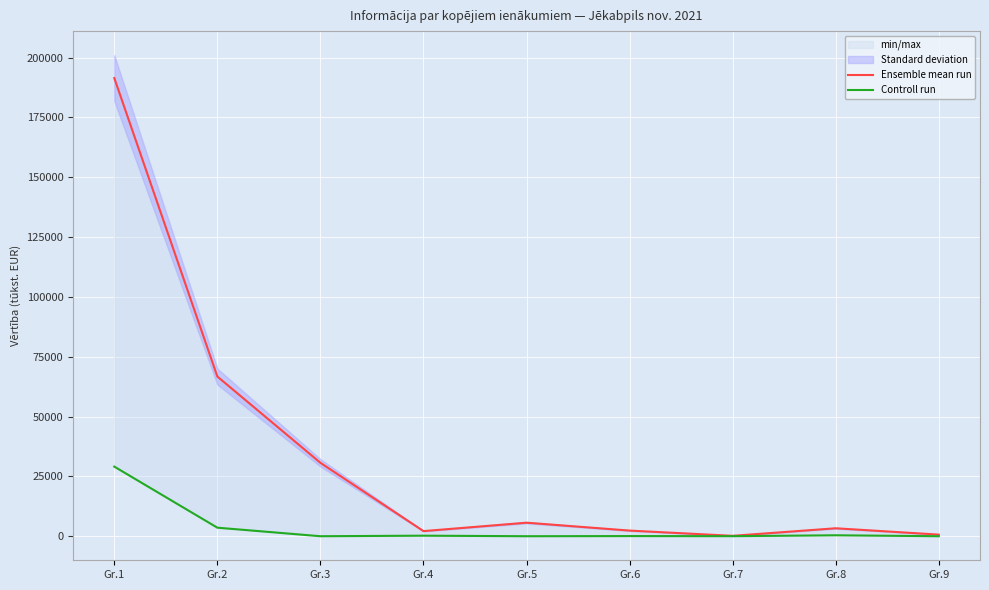

At which category does the chart reach its peak across all series?

Gr.1